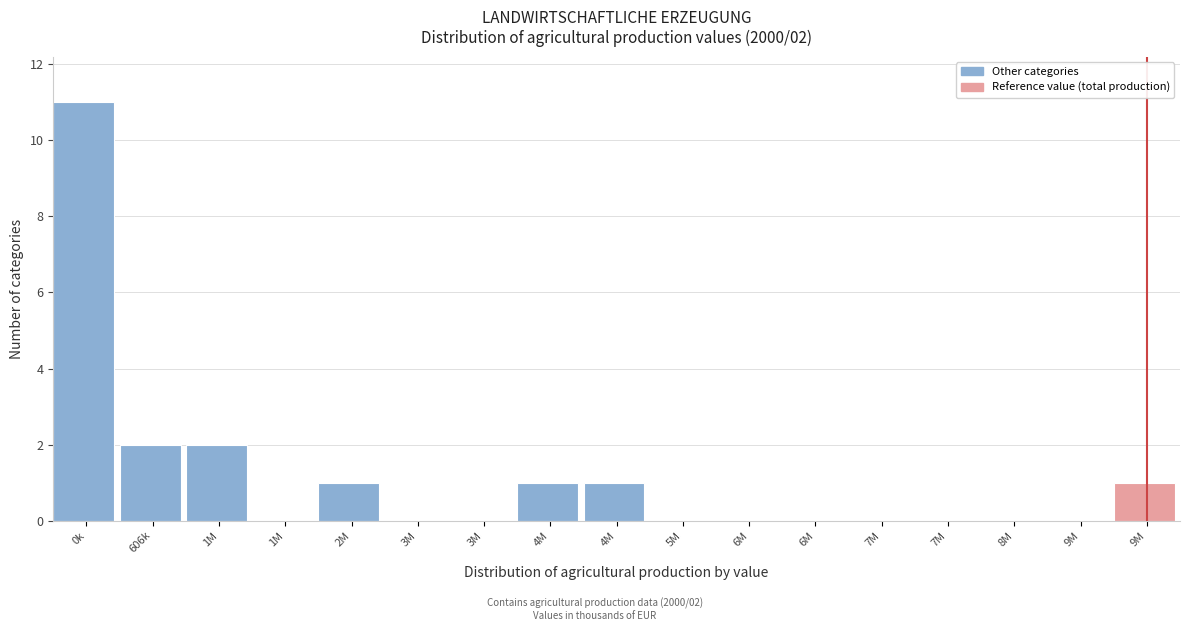

Count the number of data series in this chart.

1